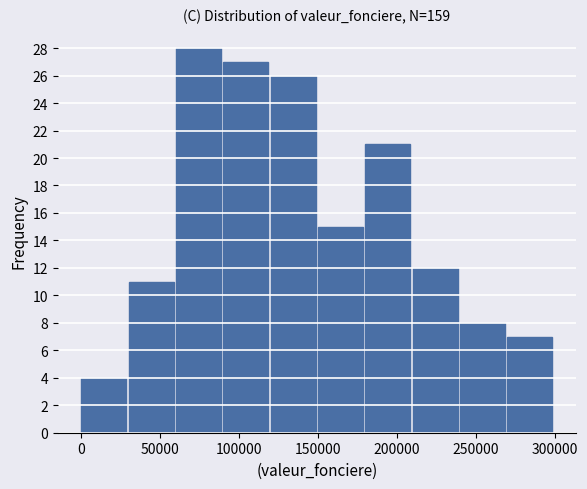

Over which range of the x-axis is the bar tallest?

60000 to 90000